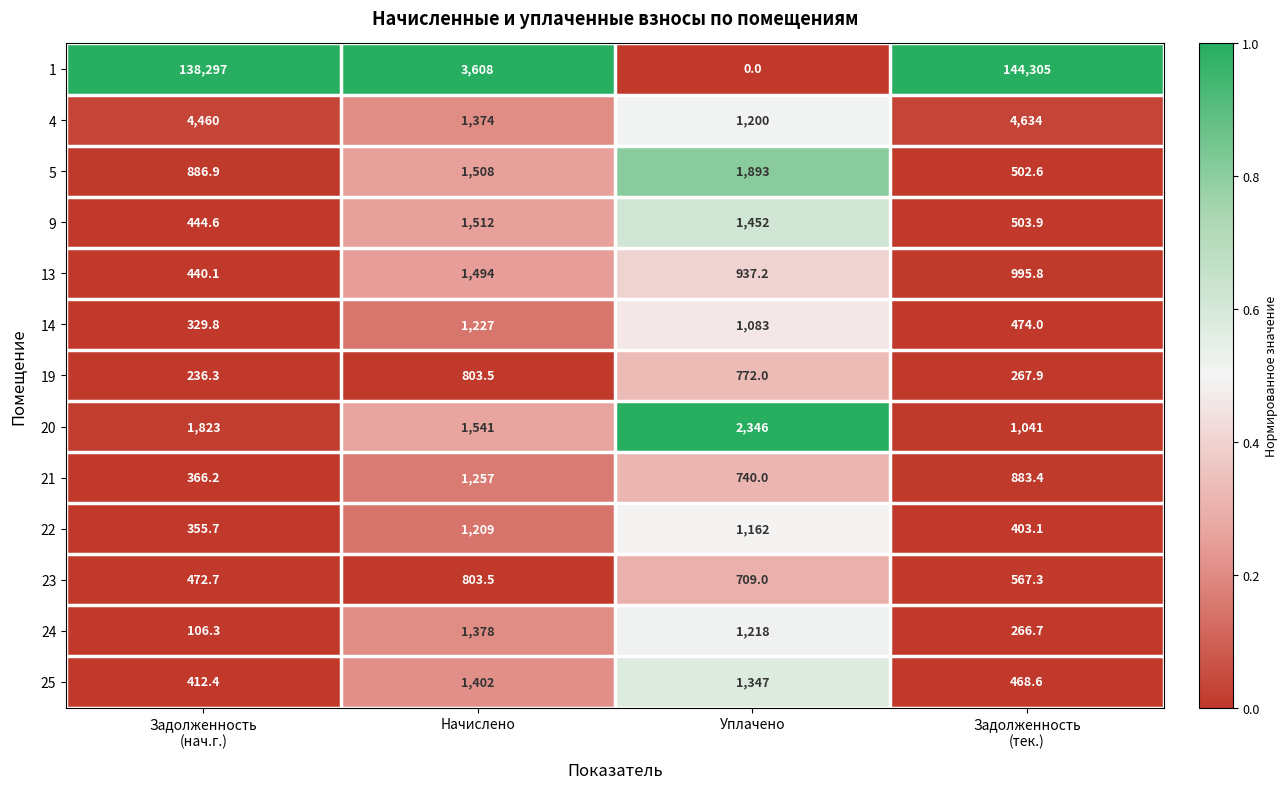

What value does the 21 series have at Уплачено?

740.0